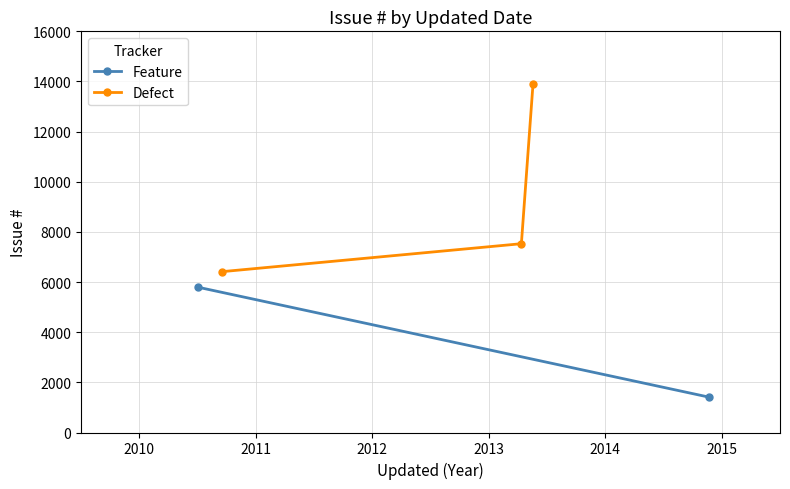

What is the value of the Defect point at the 1st from the left?

6415